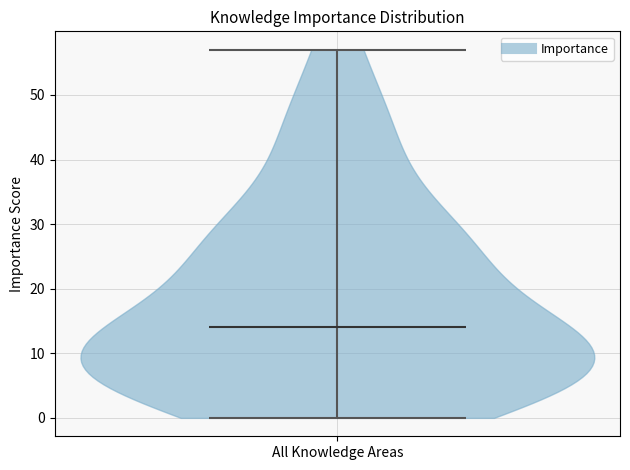

What is the highest point the violin for All Knowledge Areas reaches on the y-axis? The values are not printed on the chart, so give them approximately, as read against the axis.

57